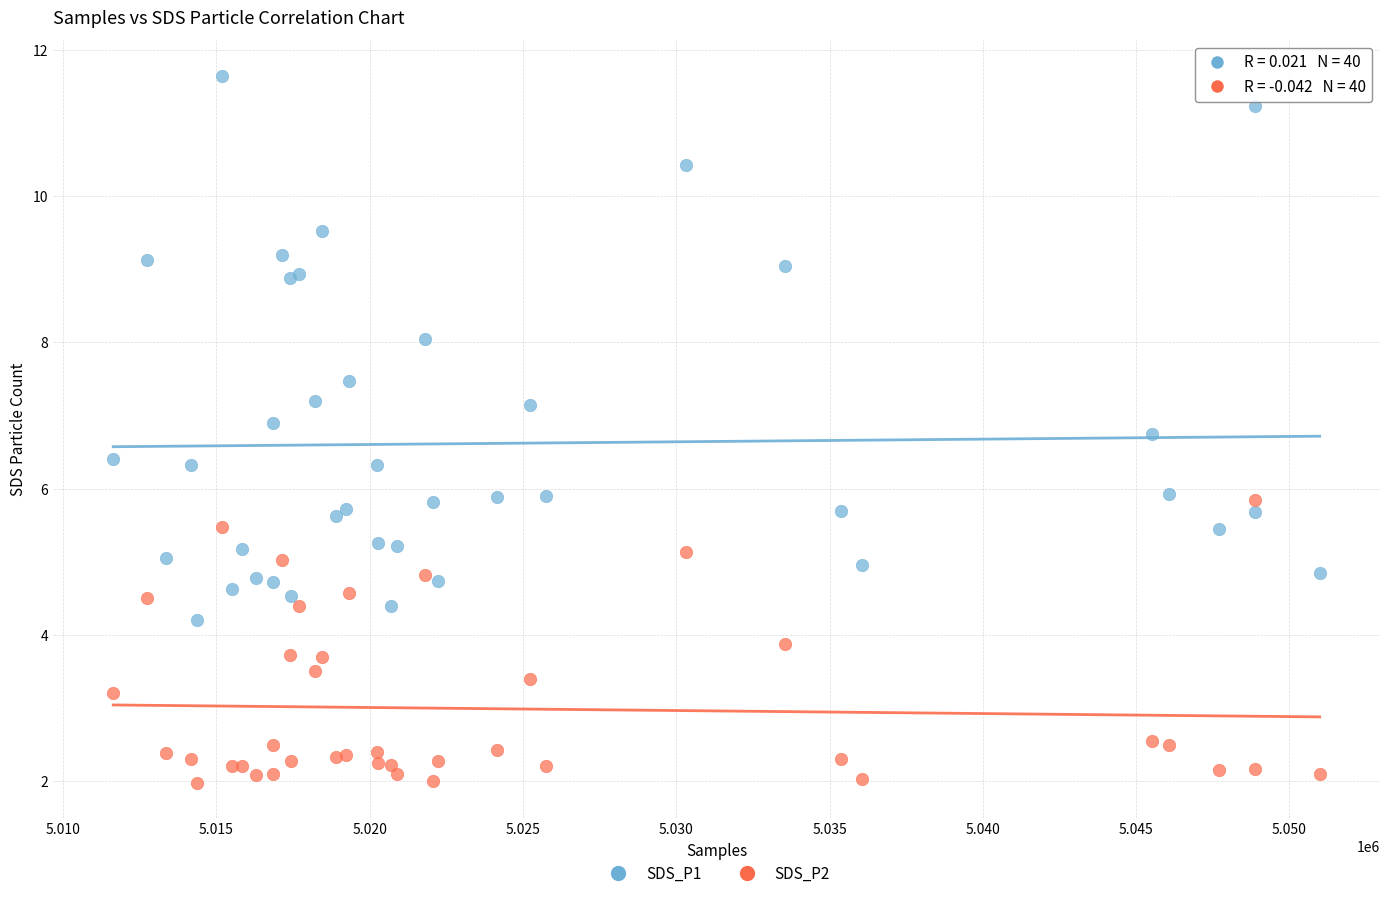

Which series reaches the maximum Y coordinate?

SDS_P1